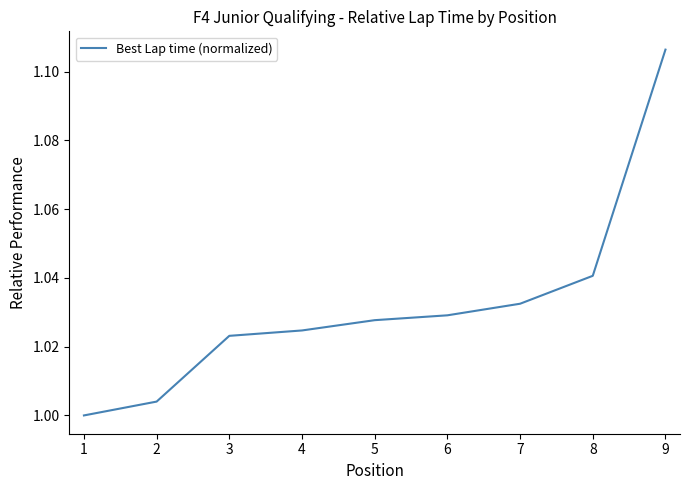

Which category has the highest value across all series?

9